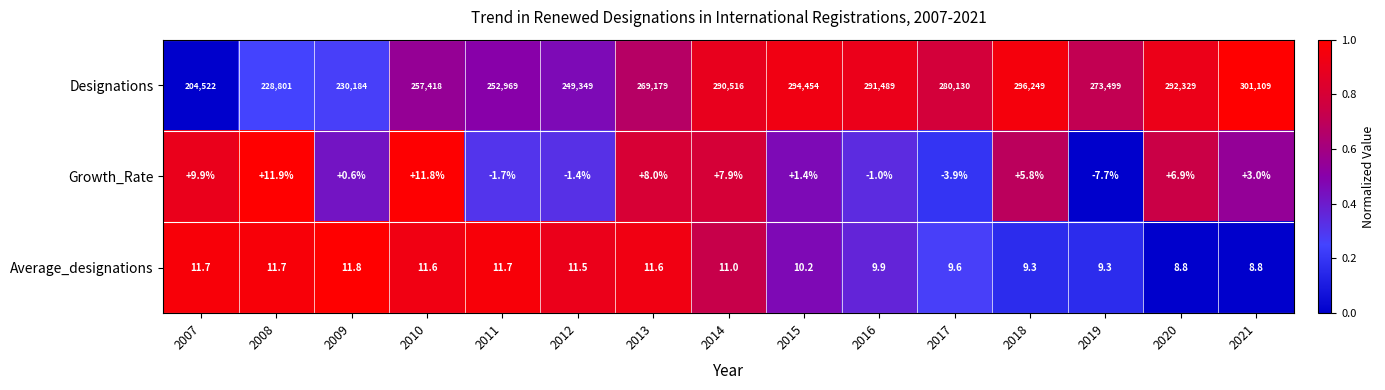

Where is Designations nearest to the value 252815?

2011